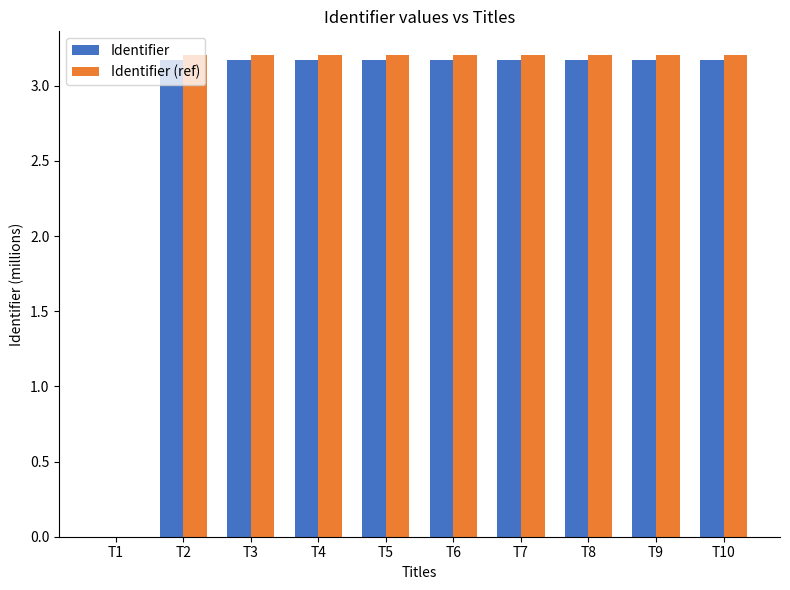

Which series changed the most between T1 and T4?

Identifier (ref)